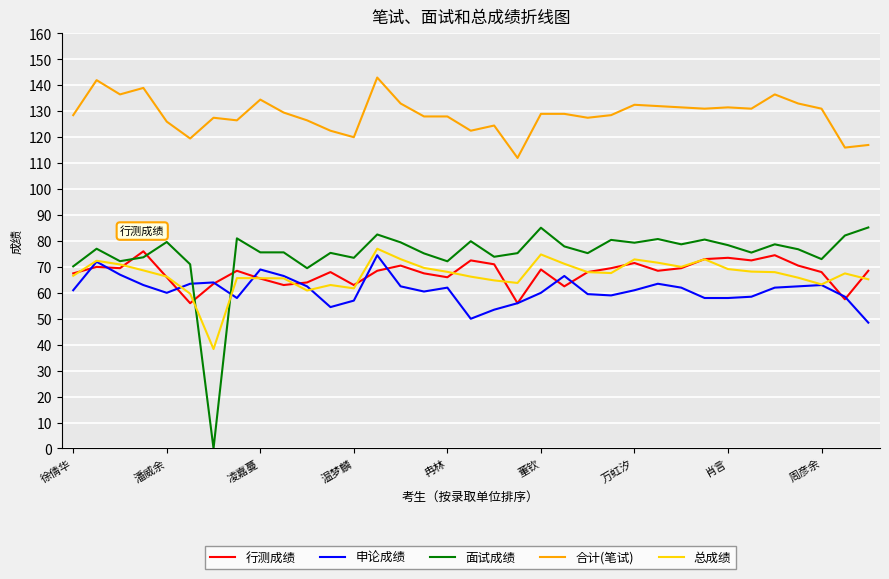

How many values in 面试成绩 are above zero?

34